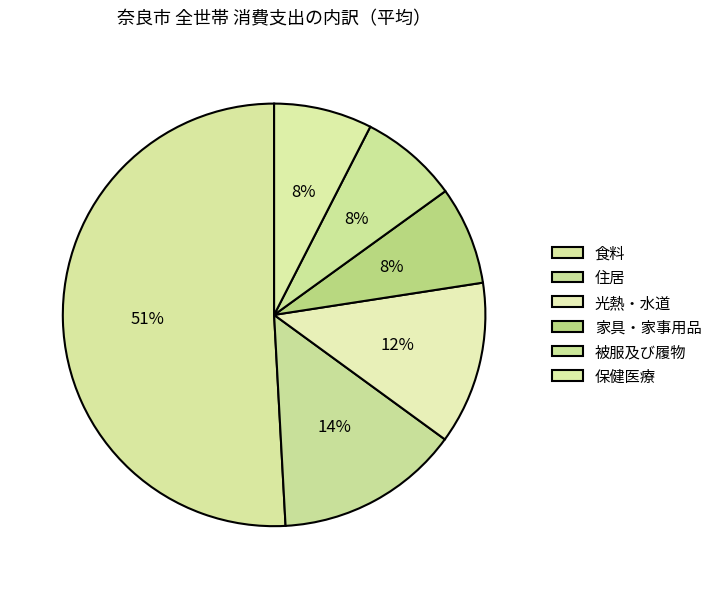

To the nearest percent, what portion does 保健医療 represent?

8%